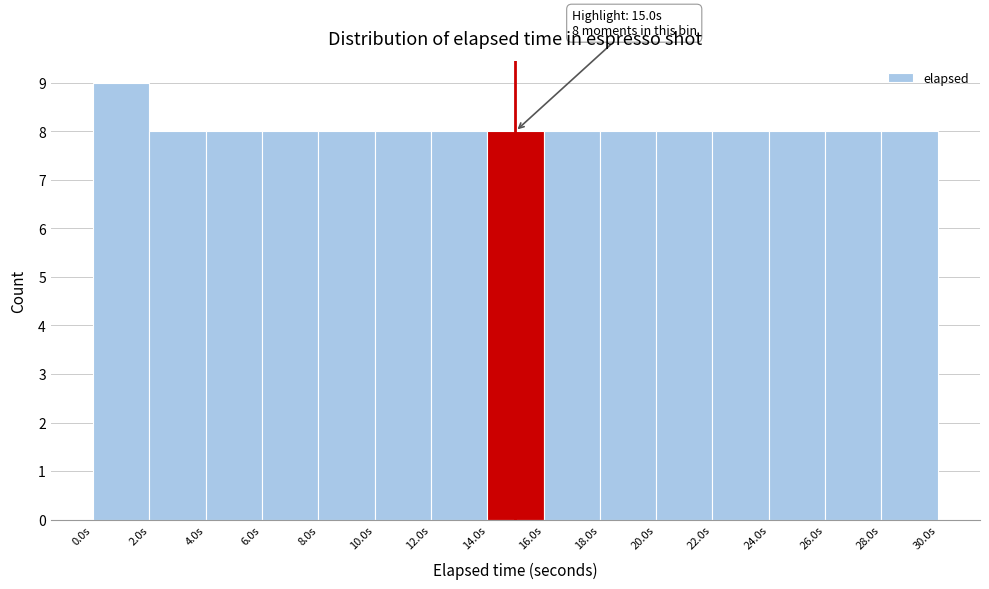

Over which range of the x-axis is the bar tallest?

0 to 2